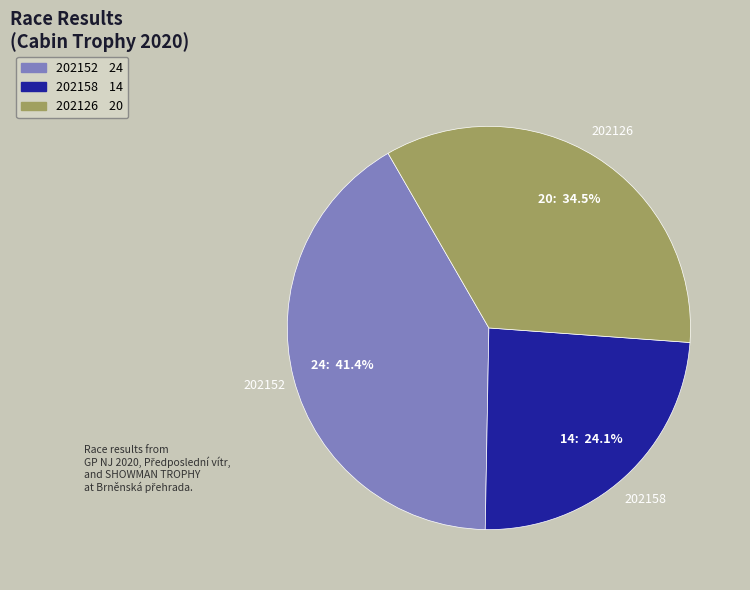

What is the total percentage of 202152 and 202158?

65.5%